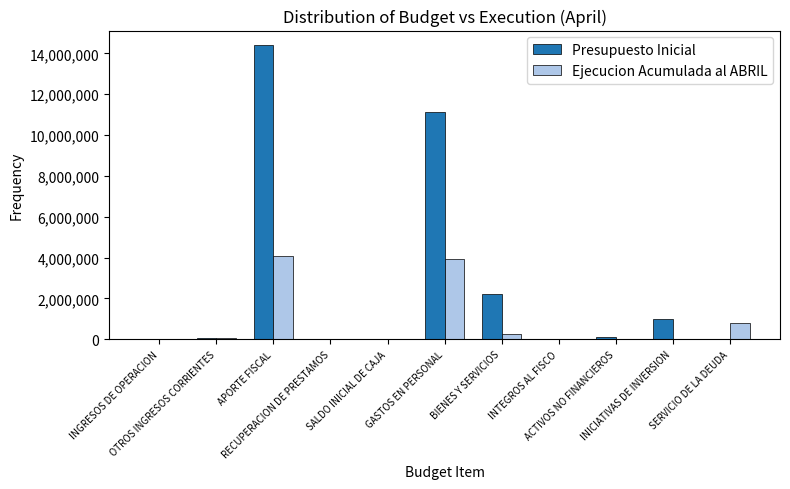

The value of Ejecucion Acumulada al ABRIL at INGRESOS DE OPERACION is 124. True or false?

True